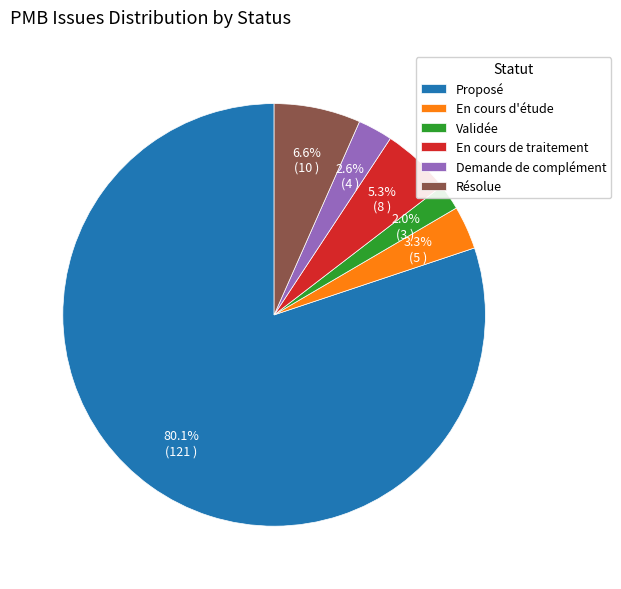

What is the largest slice in the pie chart?

Proposé